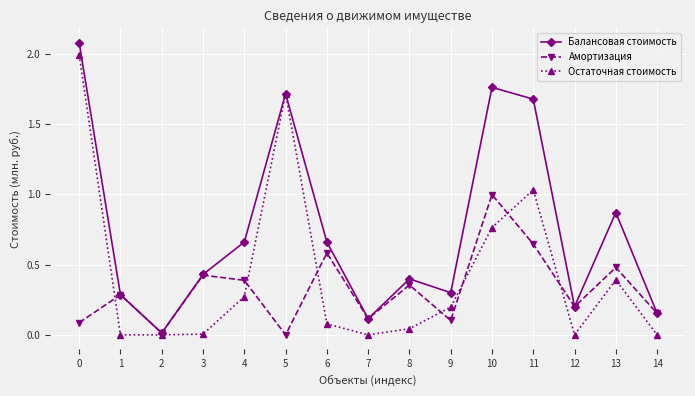

Rank the series by their maximum value, from lowest to highest.

Амортизация, Остаточная стоимость, Балансовая стоимость